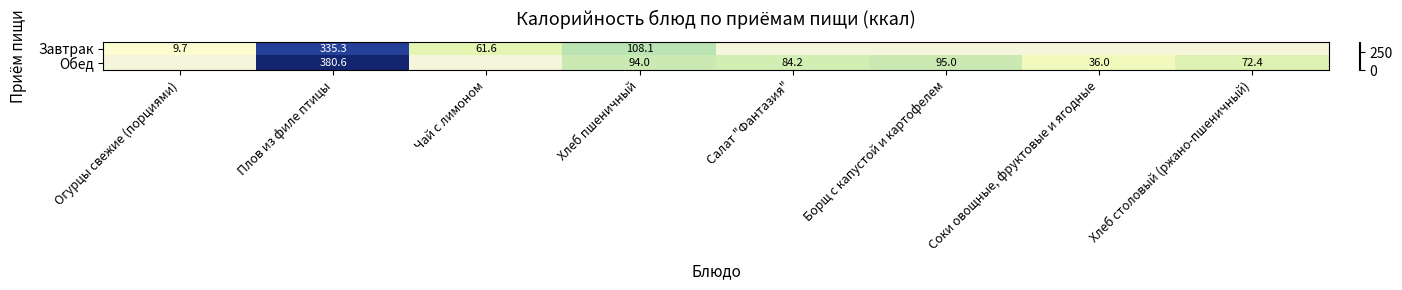

Is the value of Завтрак at Огурцы свежие (порциями) greater than the value of Обед at Соки овощные, фруктовые и ягодные?

No